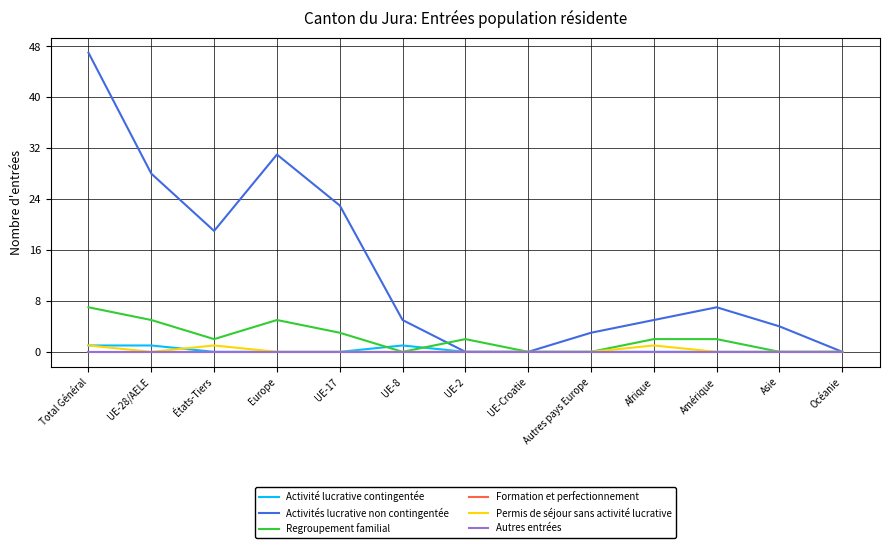

Which category has the lowest value in the Permis de séjour sans activité lucrative series?

UE-28/AELE